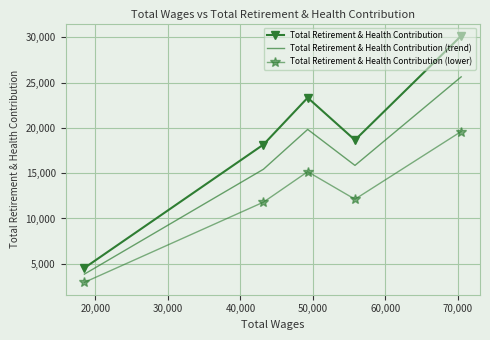

What is the average value of the Total Retirement & Health Contribution (lower) series?

12328.3